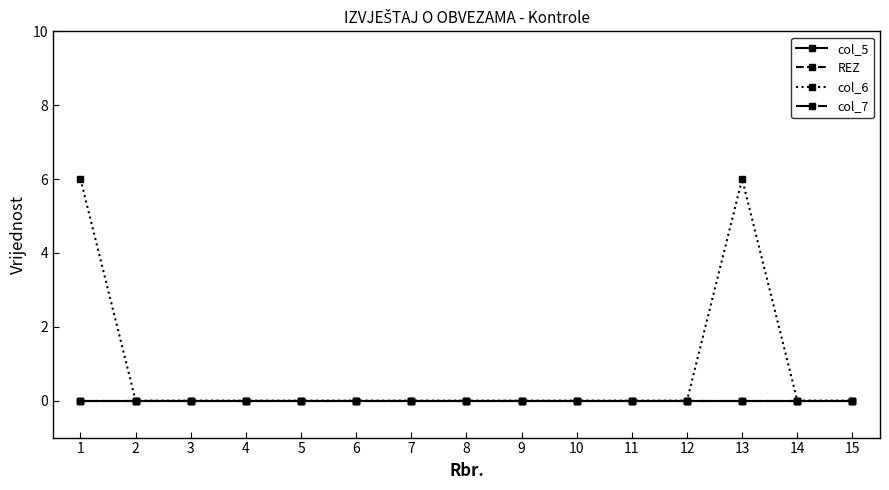

Does the chart have visible grid lines?

No